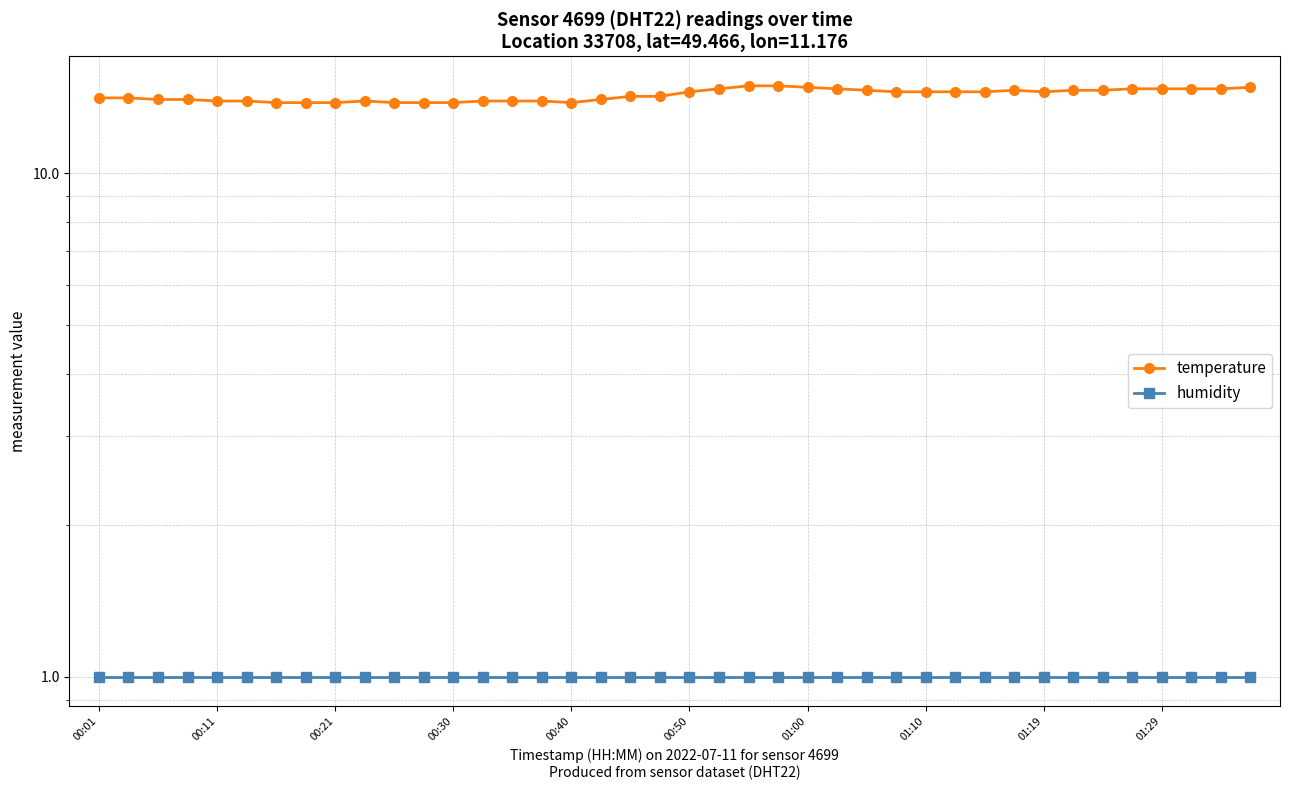

What position from the right is 26?

14